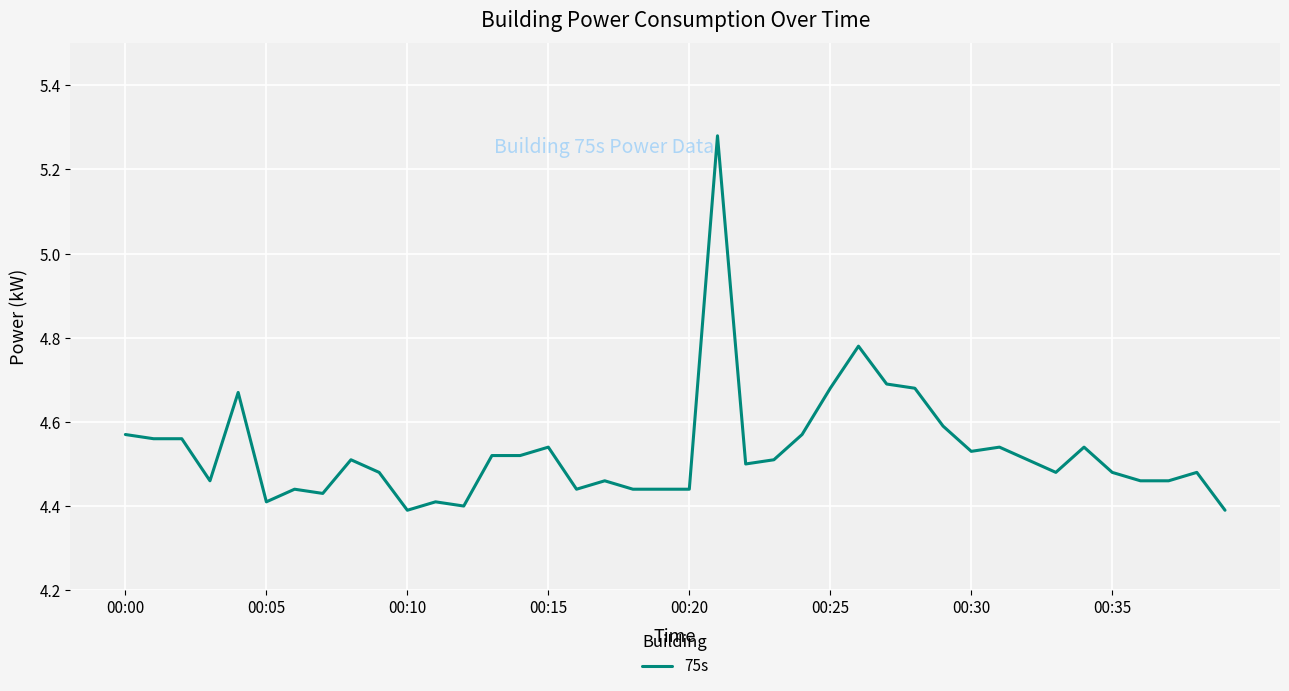

What is the difference between the maximum and minimum values?

0.9